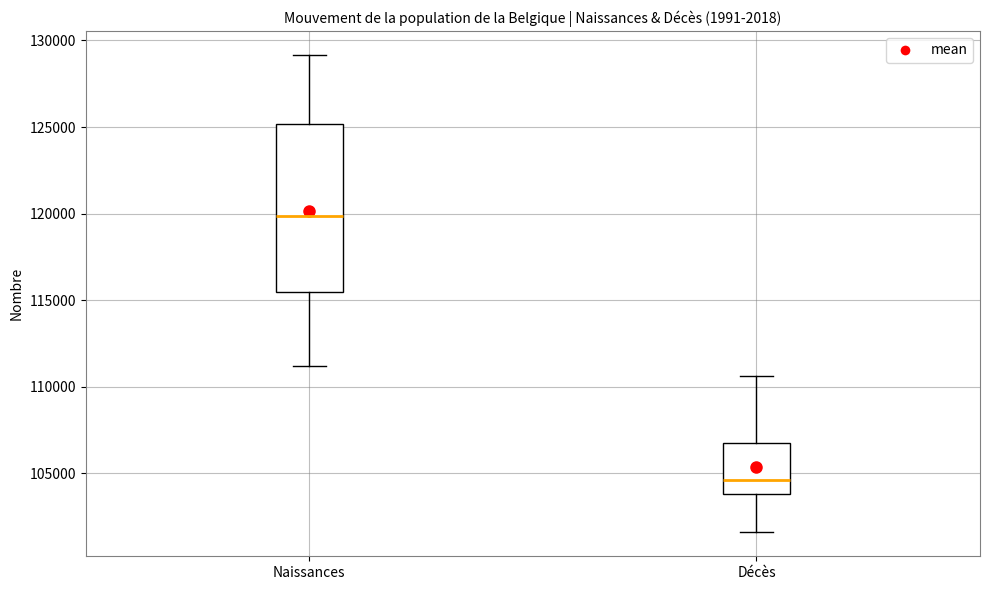

Reading left to right, transcribe this box plot: for each box, give where its median line is, the range the box spans, and where its two whiskers end, as read against the y-axis. The values are not printed on the chart, so give them approximately, as read against the axis.

Naissances: median 120000, box 115500 to 125000, whiskers 111000 to 129000
Décès: median 104500, box 104000 to 107000, whiskers 101500 to 110500